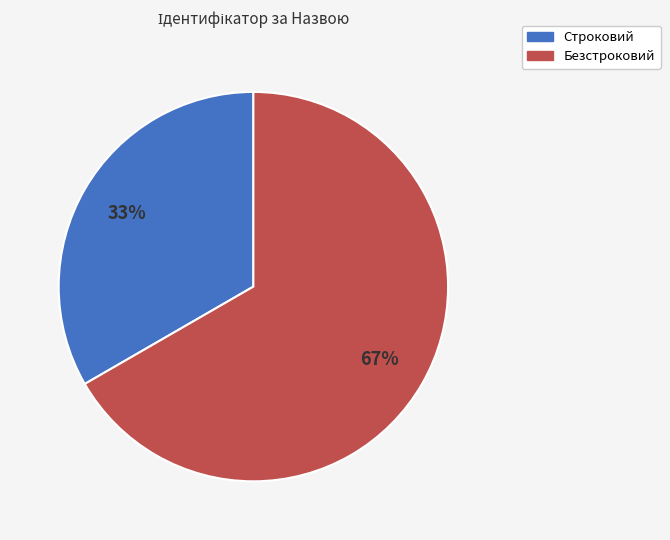

Which category has the biggest portion of the pie?

Безстроковий